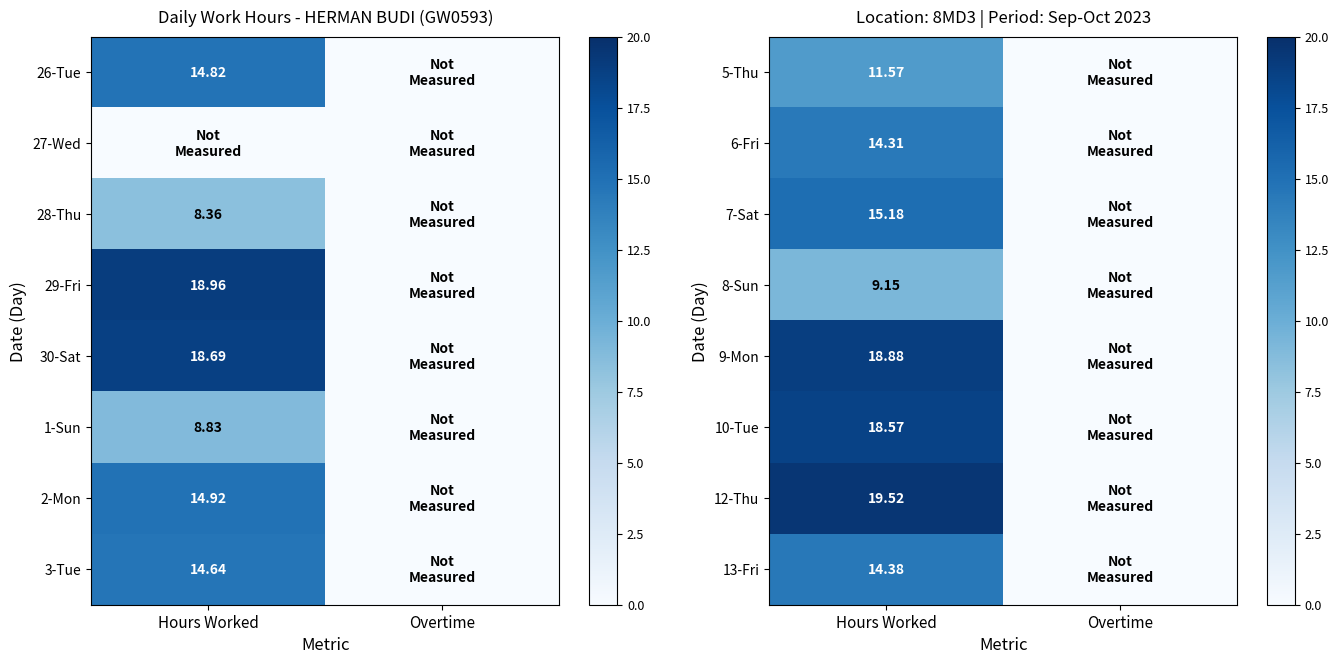

At which label does 5-Thu reach its minimum?

Overtime